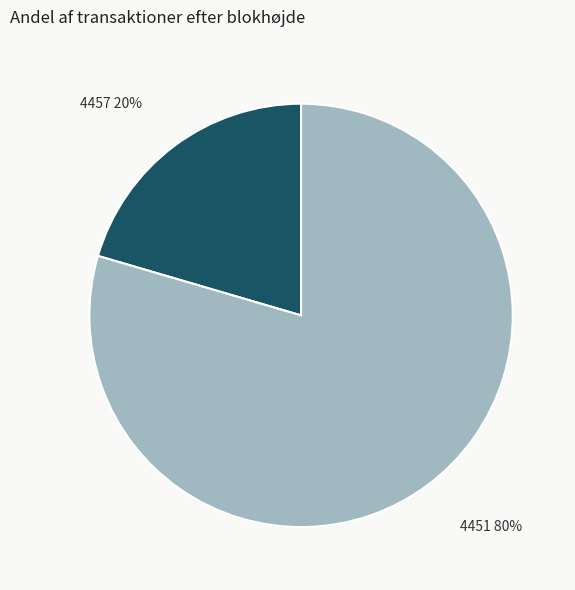

Which has a higher value, 4451 or 4457?

4451